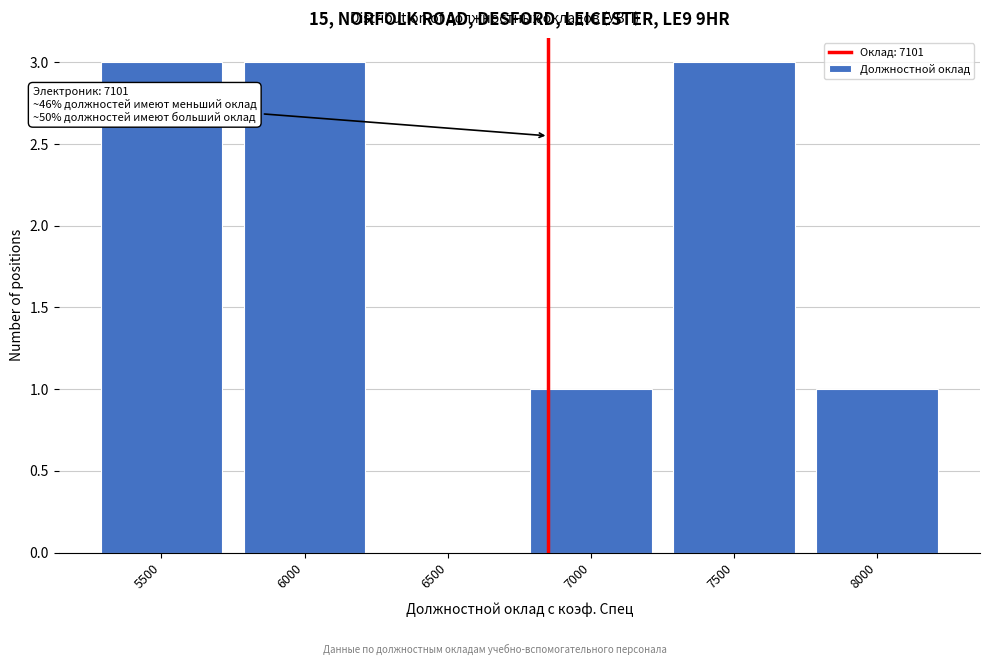

Reading left to right, list all the values displayed in this chart.

5500=3	6000=3	6500=0	7000=1	7500=3	8000=1